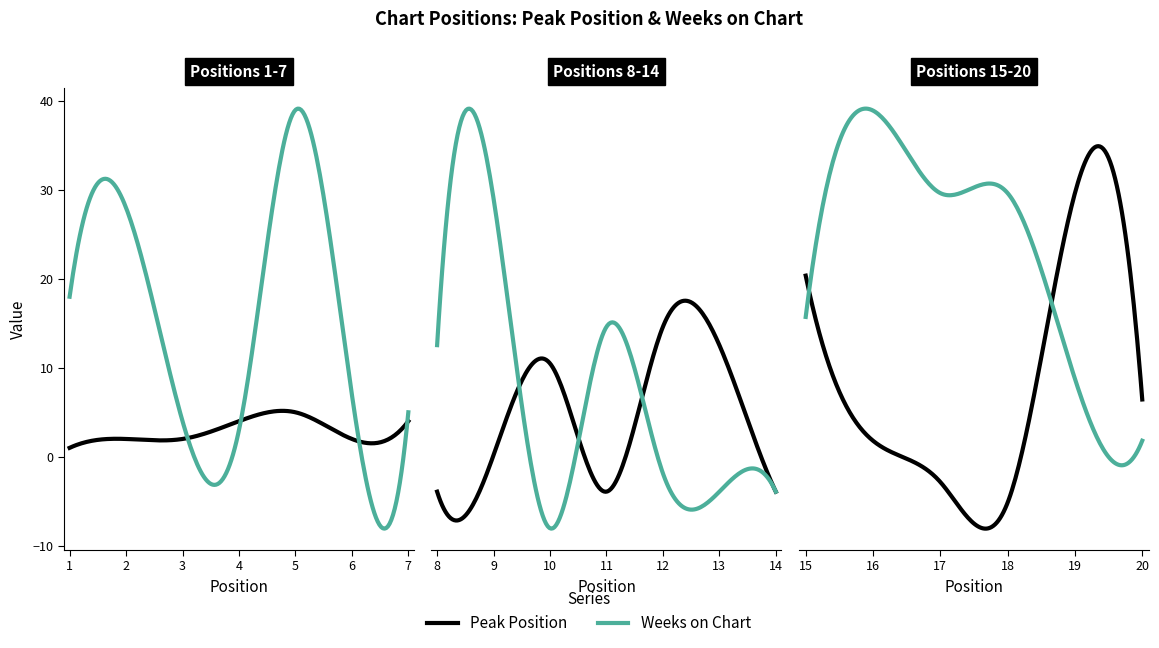

Count the number of categories in the chart.

20